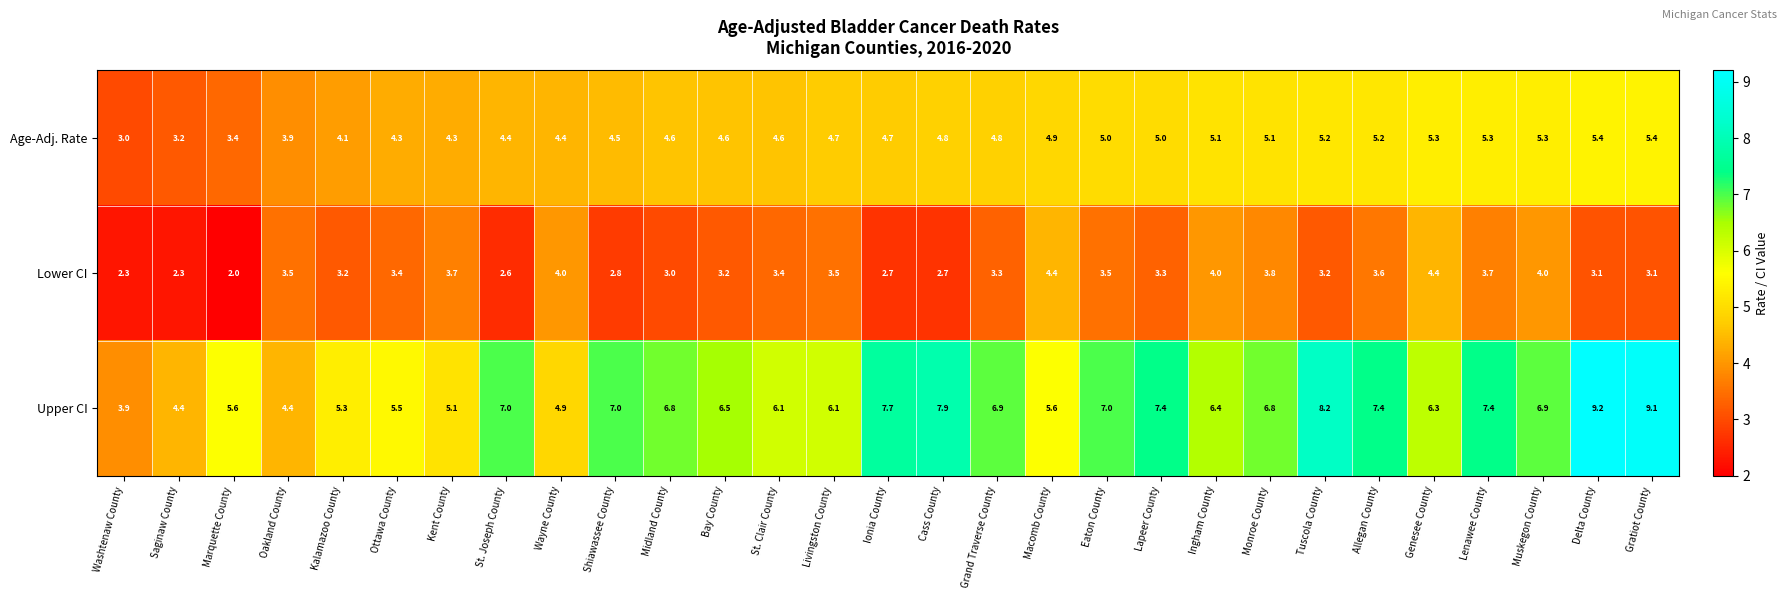

What is the sum of the Age-Adj. Rate values at Macomb County and Livingston County?

9.6